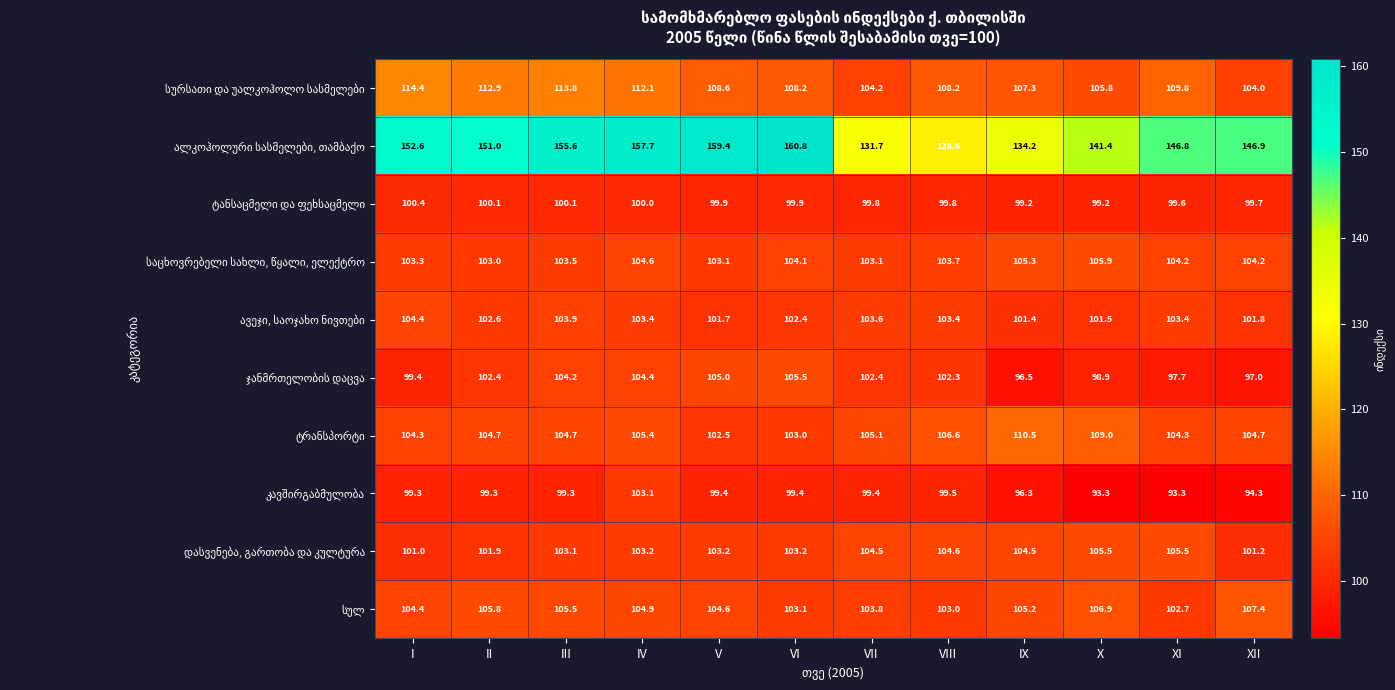

What is the total value across all series at II?

1083.7